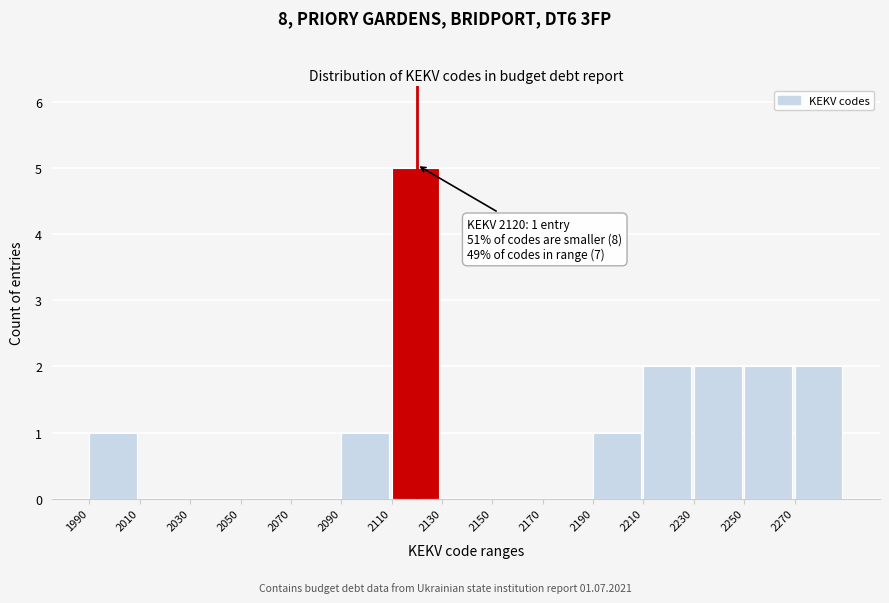

Over which range of the x-axis is the bar tallest?

2110 to 2130